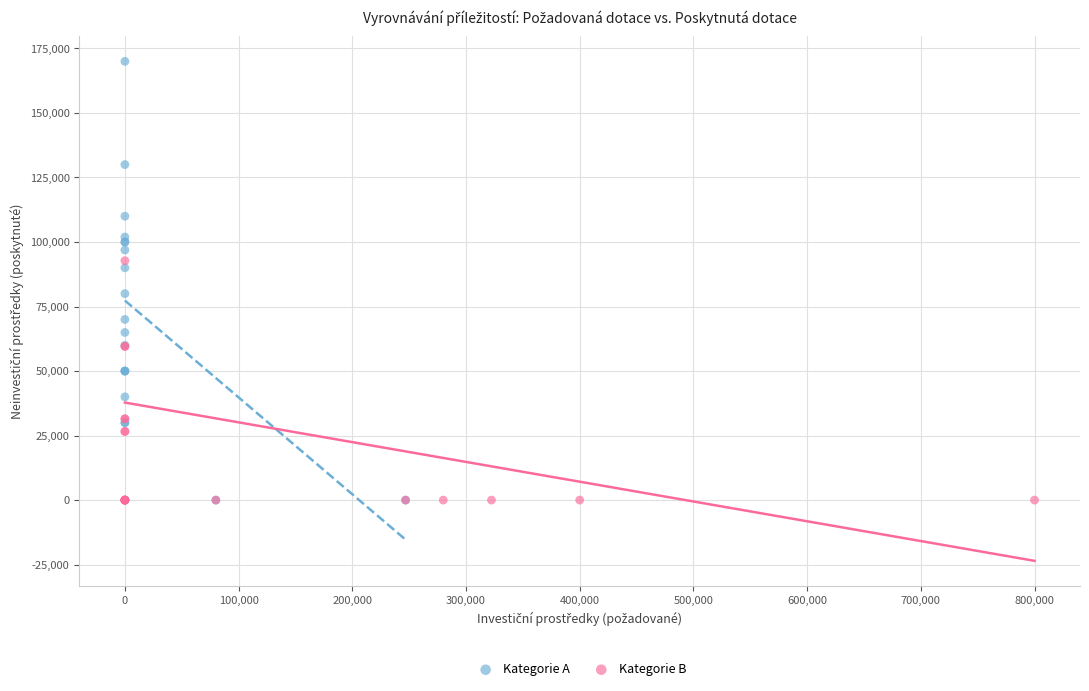

Which series has the largest Y range (max minus min)?

Kategorie A